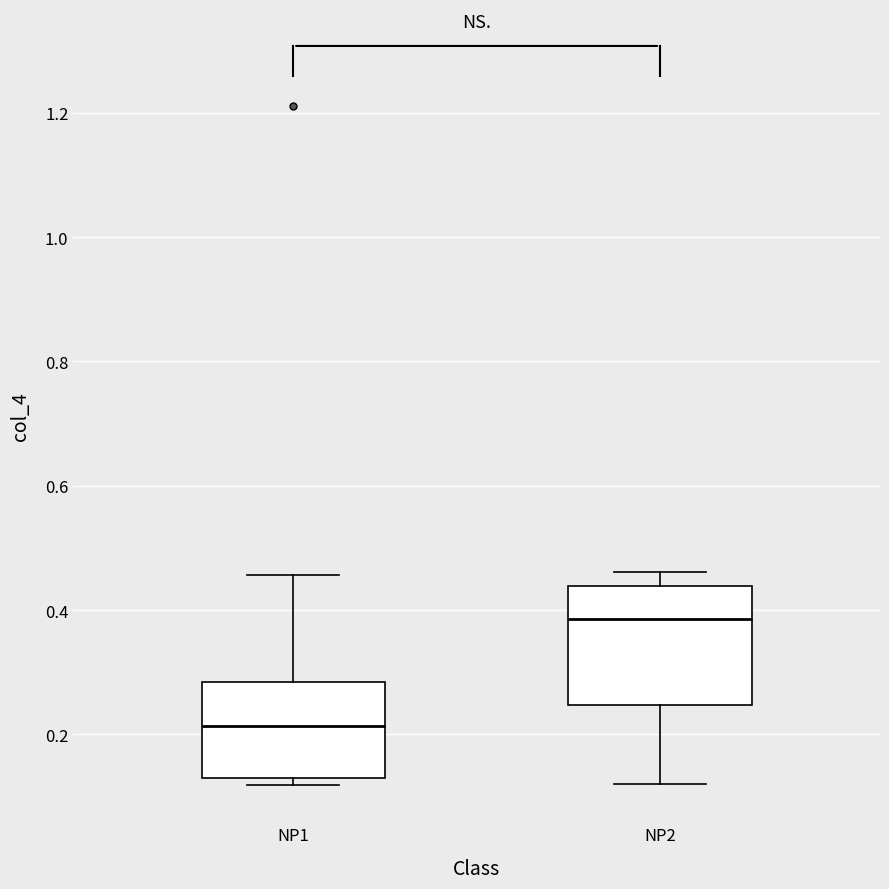

Which box's median line is the highest?

NP2